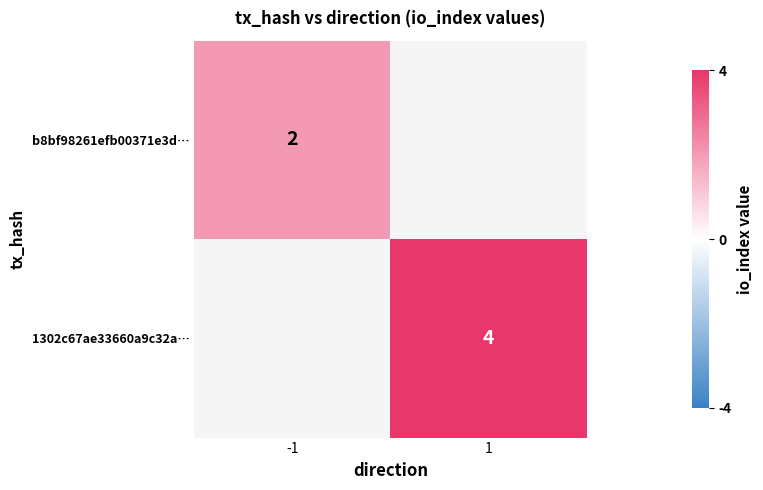

What is the maximum value shown in the chart?

4.0